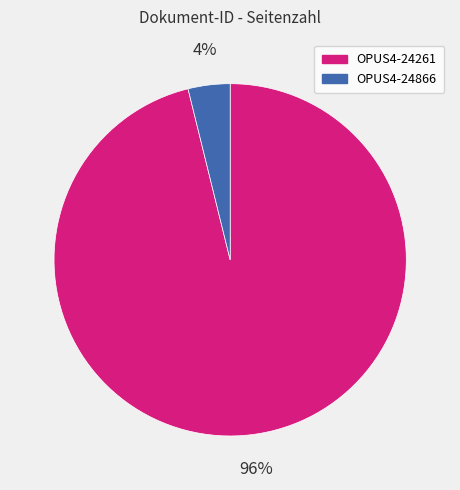

Is it true that OPUS4-24866 is 4% of the pie?

True